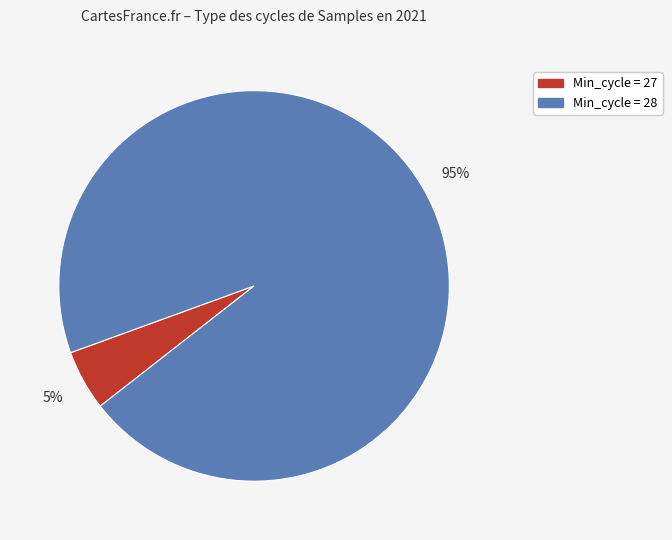

How many slices are in this pie chart?

2